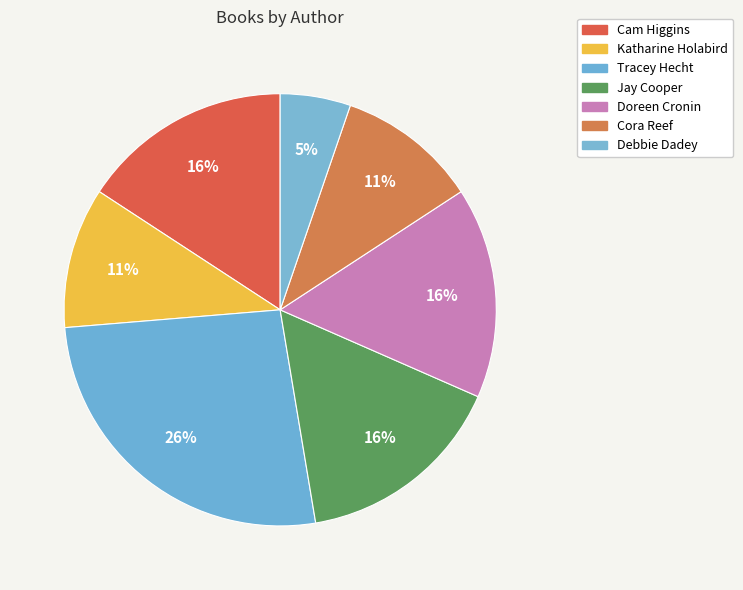

Which category has the biggest portion of the pie?

Tracey Hecht